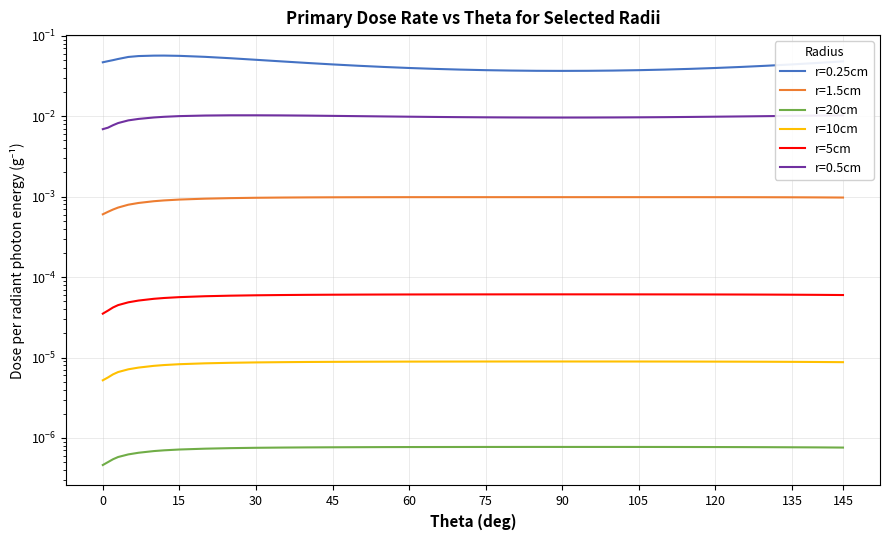

Count the r=10cm values in the range 0 to 1.

35